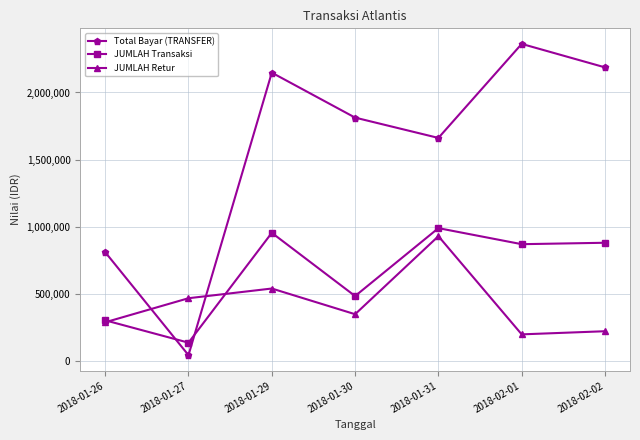

Reading right to left, transcribe all the data shown in this chart.

Total Bayar (TRANSFER): 2187151	2362325	1660927	1812475	2147863	40425	808851
JUMLAH Transaksi: 879025	868350	988050	481425	953138	133700	300650
JUMLAH Retur: 219100	195738	928113	345975	537688	465325	285950